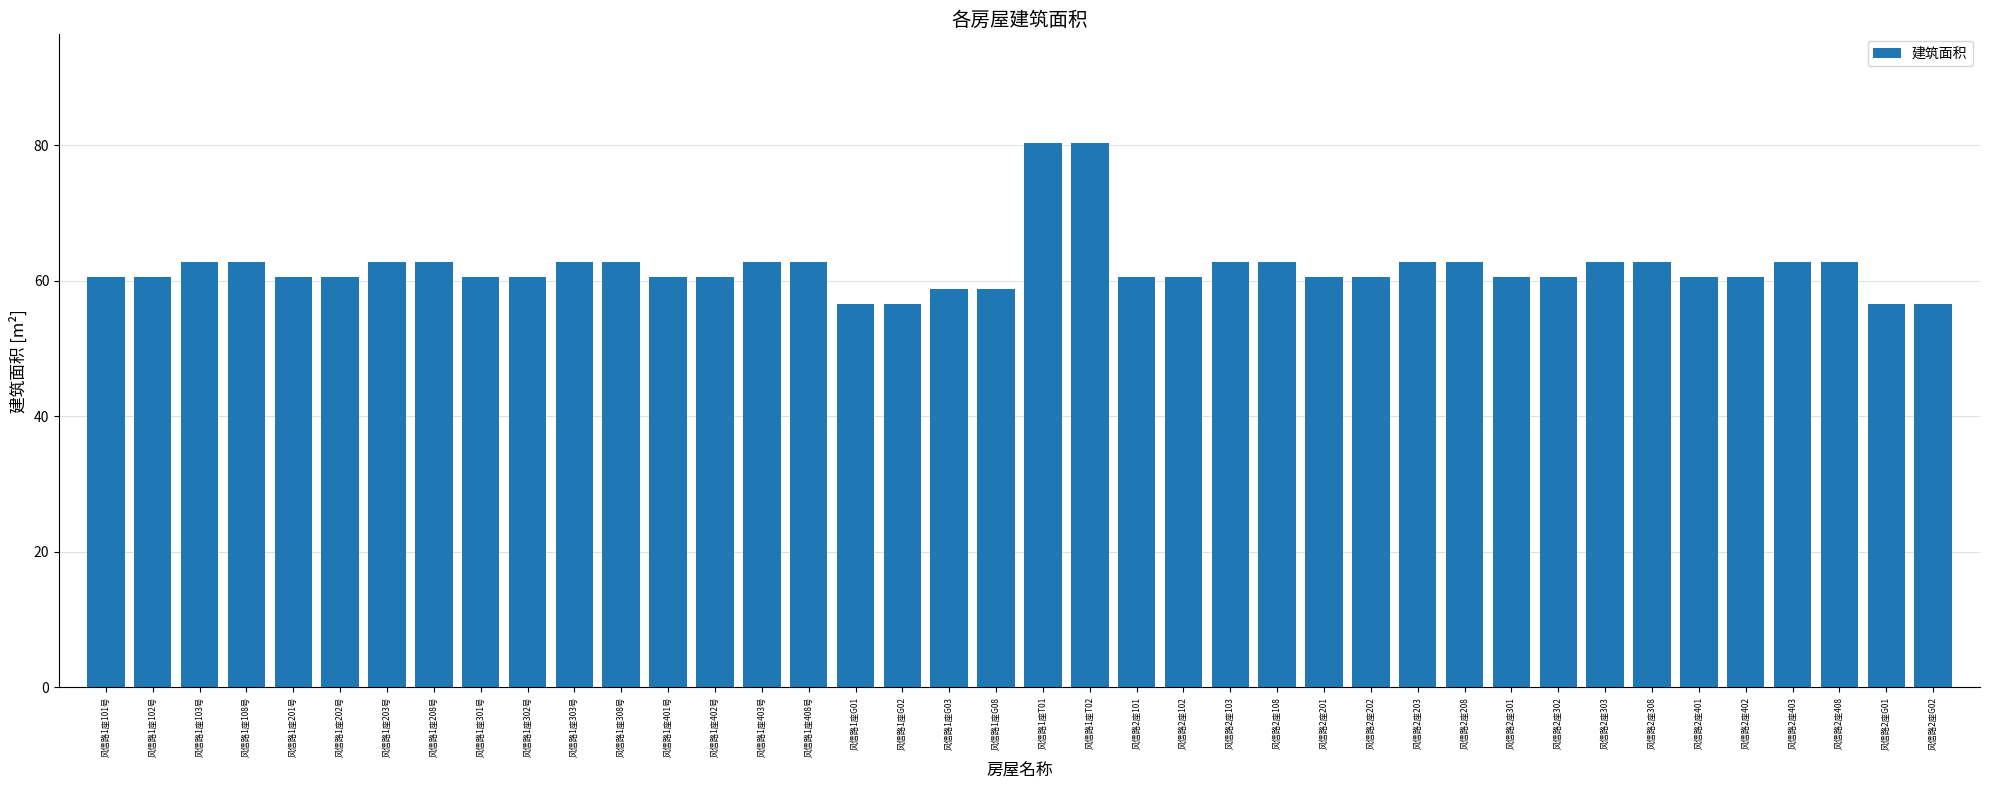

Reading right to left, what are all the values shown in this chart?

56.5	56.5	62.7	62.7	60.5	60.5	62.7	62.7	60.5	60.5	62.7	62.7	60.5	60.5	62.7	62.7	60.5	60.5	80.3	80.3	58.8	58.8	56.5	56.5	62.7	62.7	60.5	60.5	62.7	62.7	60.5	60.5	62.7	62.7	60.5	60.5	62.7	62.7	60.5	60.5